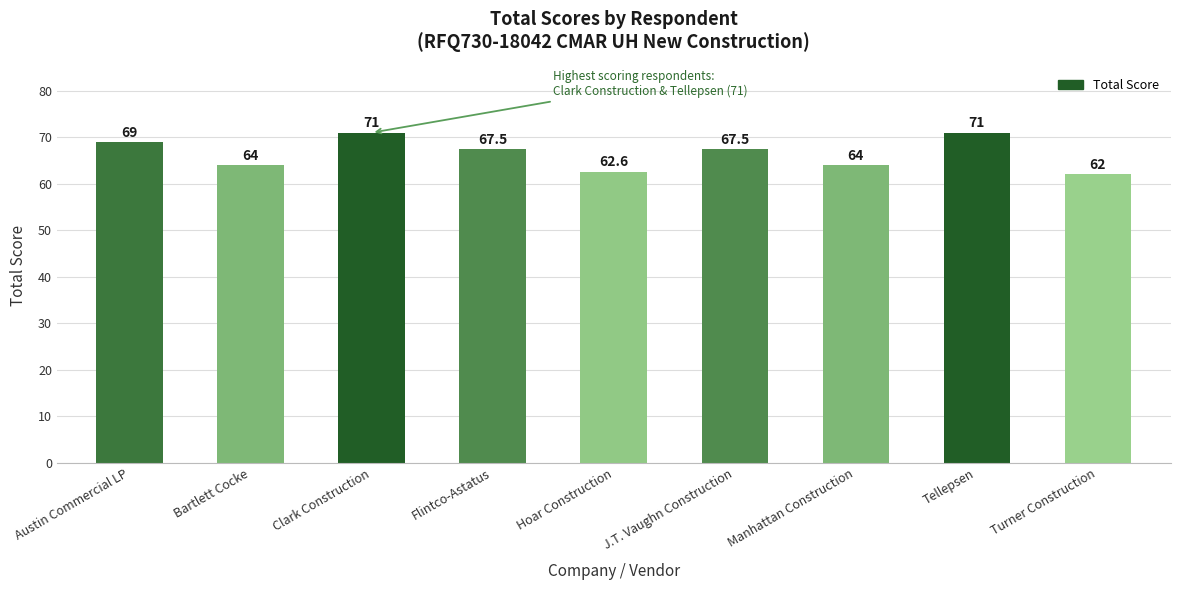

Which label corresponds to the smallest value in the chart?

Turner Construction